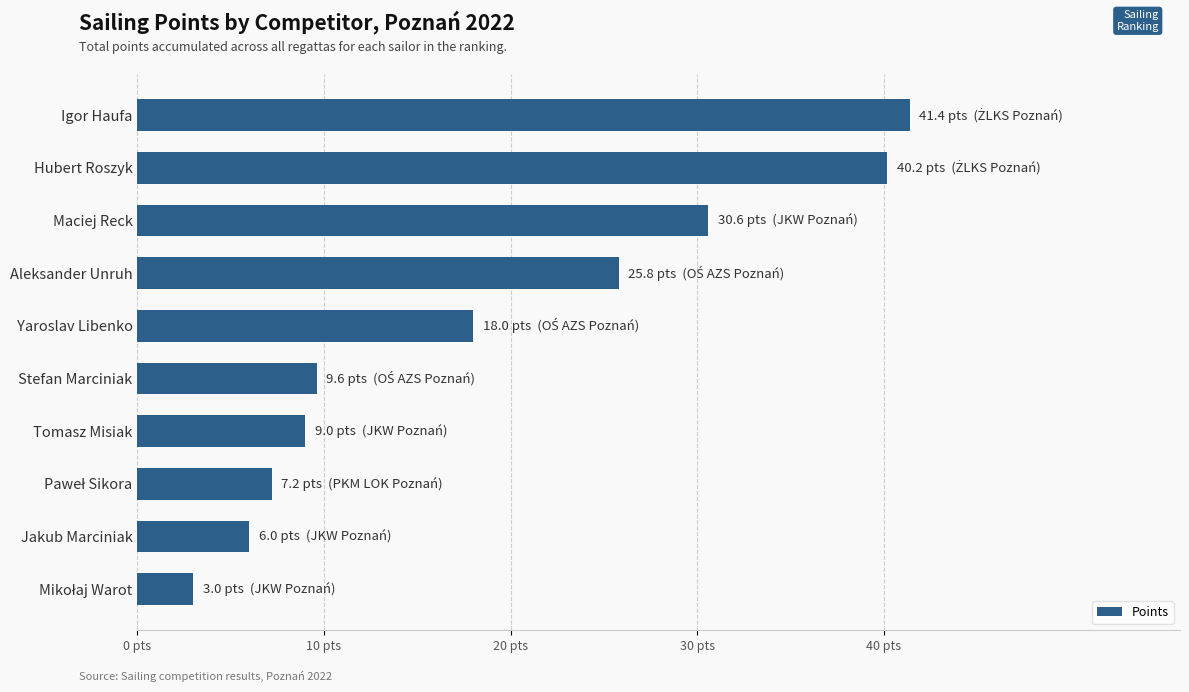

What is the difference between the maximum and minimum values?

38.4